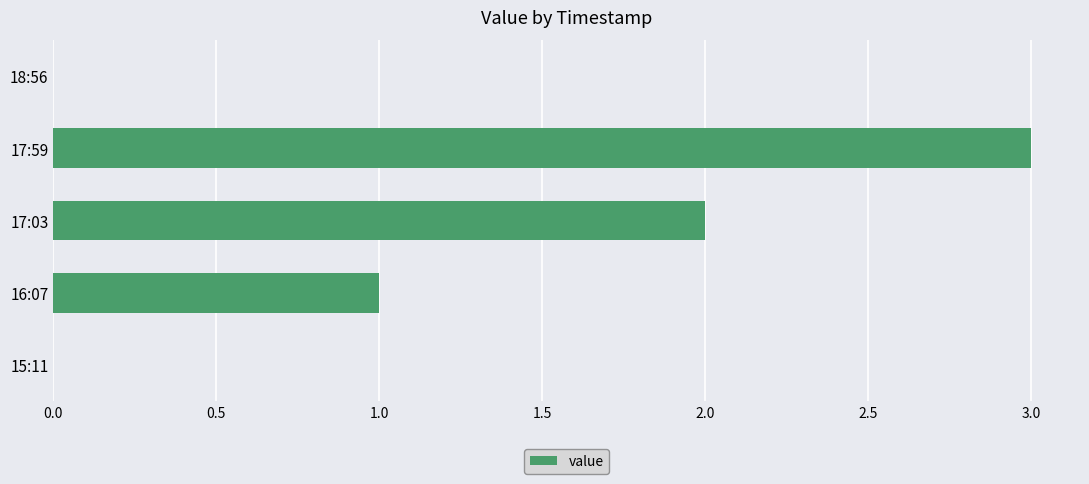

Count the number of data series in this chart.

1